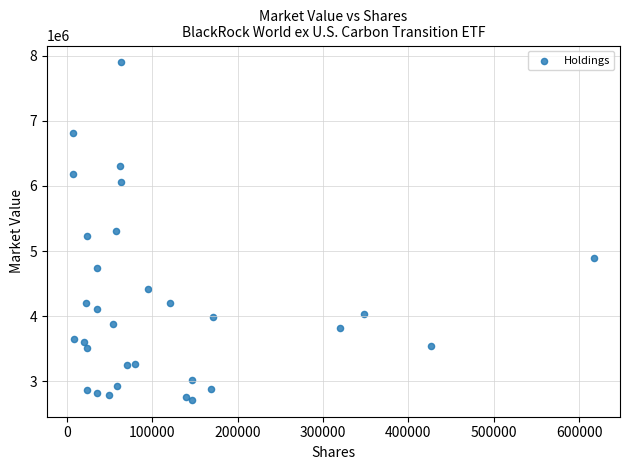

What is the range of X values (max minus min)?

610164.0